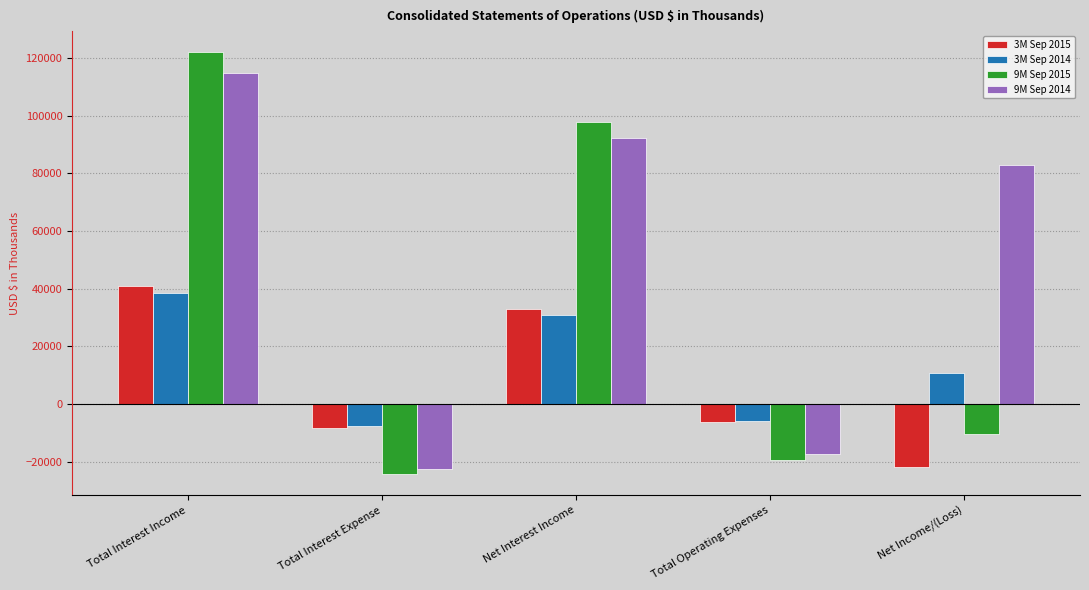

Which series has the widest spread of values?

9M Sep 2015